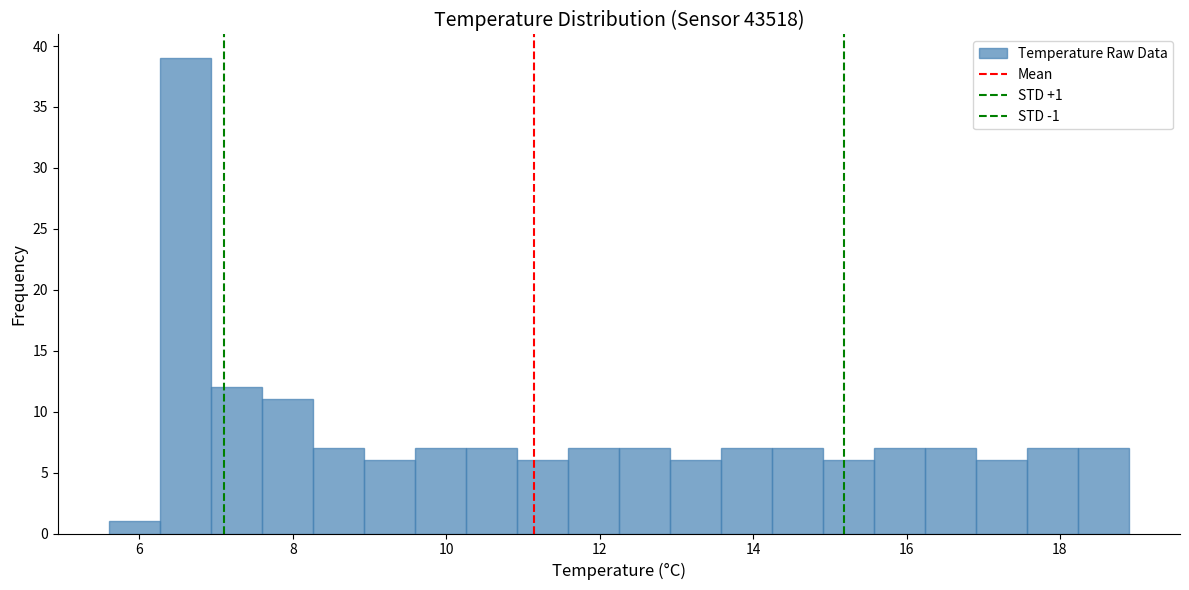

Around what value on the x-axis is the tallest bar? Give the approximate position of its centre, as read against the axis.

6.6